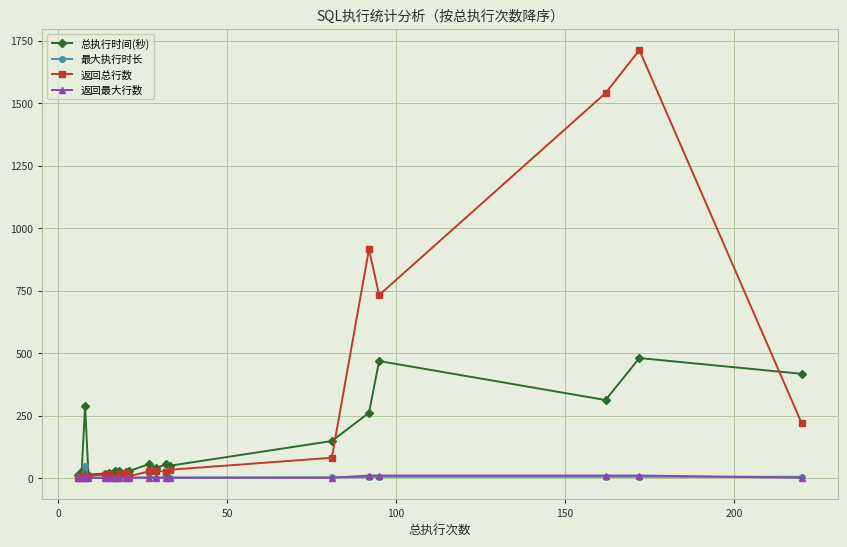

Which series has the largest range (max minus min)?

返回总行数